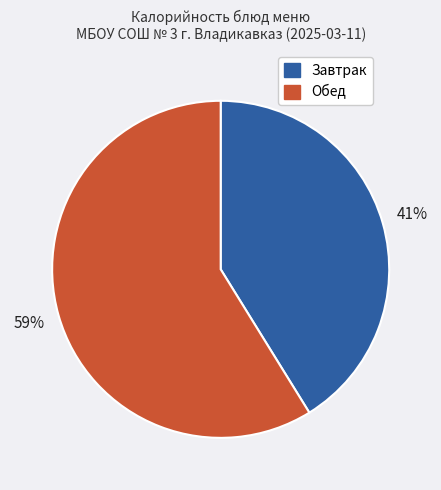

To the nearest percent, what is the difference between the largest and smallest slice percentages?

18%